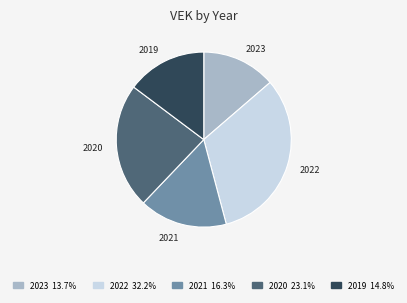

Is the sum of 2020 and 2021 greater than half?

No